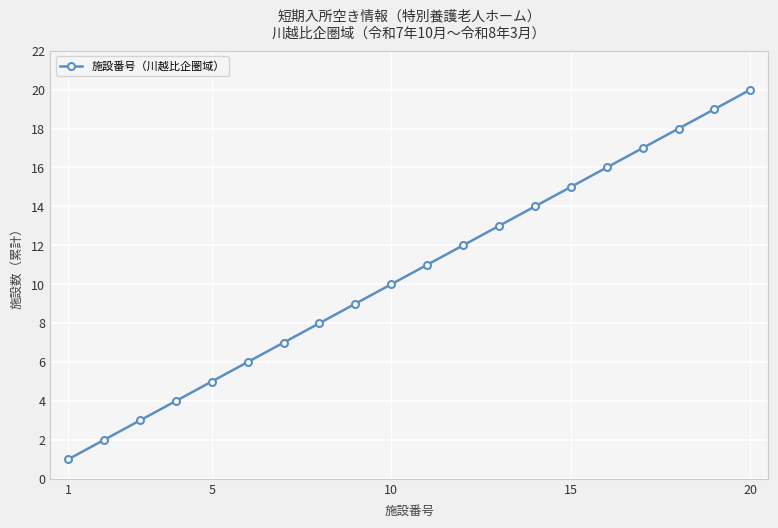

Reading left to right, extract all data points from this chart.

1	2	3	4	5	6	7	8	9	10	11	12	13	14	15	16	17	18	19	20